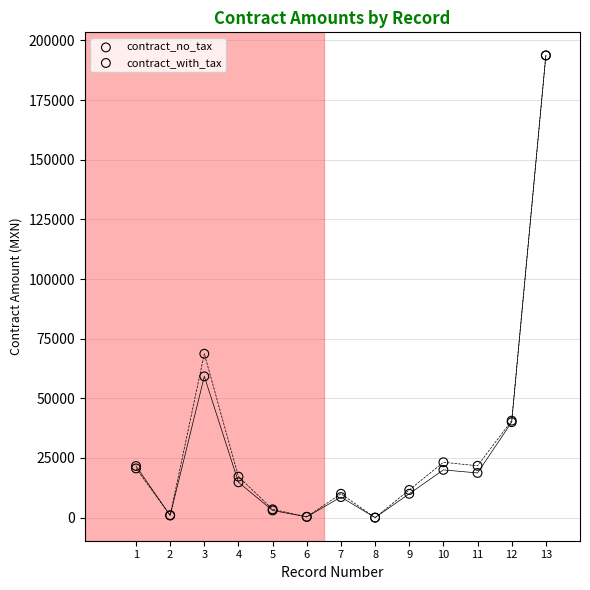

In the contract_with_tax series, what Y value is closest to 96848?

68672.0